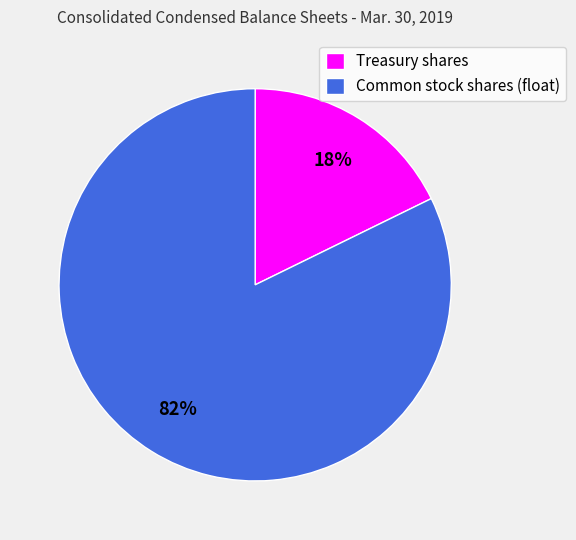

To the nearest percent, what is the average slice percentage?

50%